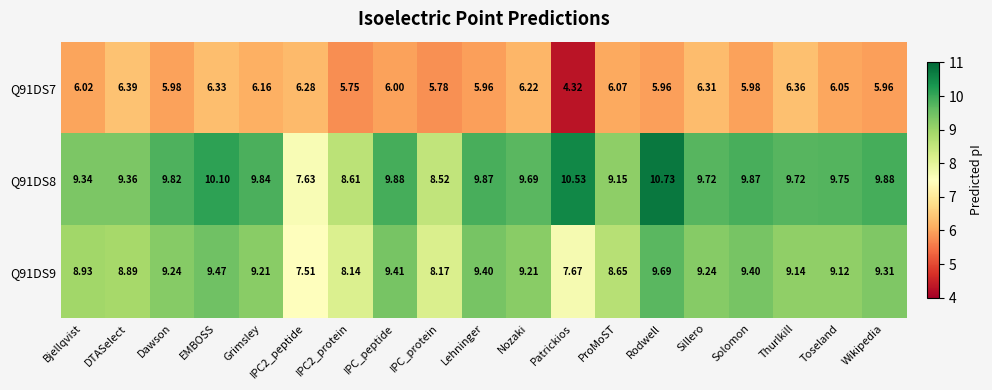

What is the difference between the highest and lowest values at Thurlkill?

3.4